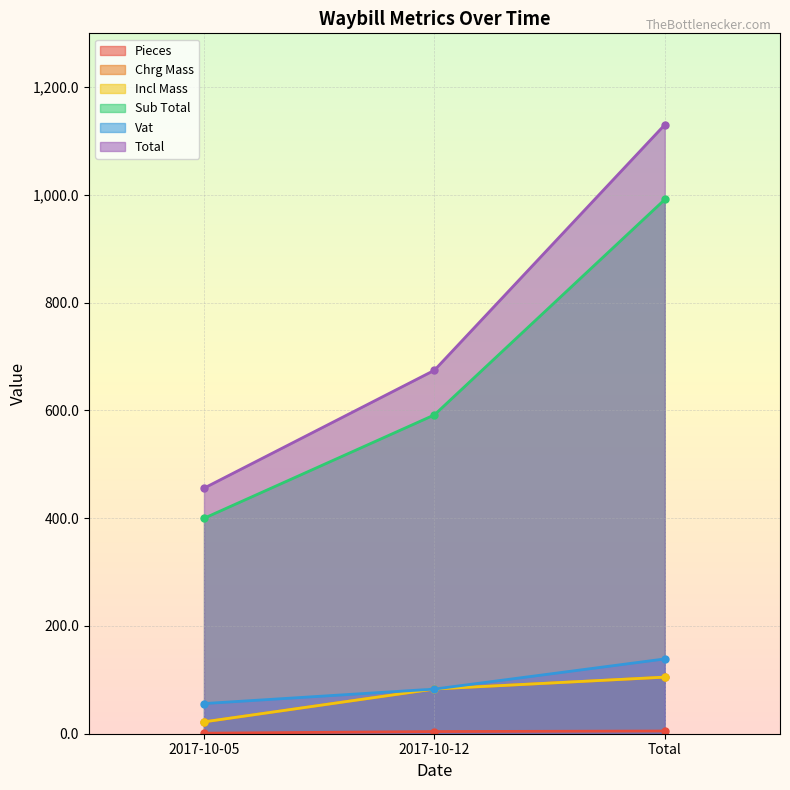

Which series changed the most between 2017-10-05 and 2017-10-12?

Total